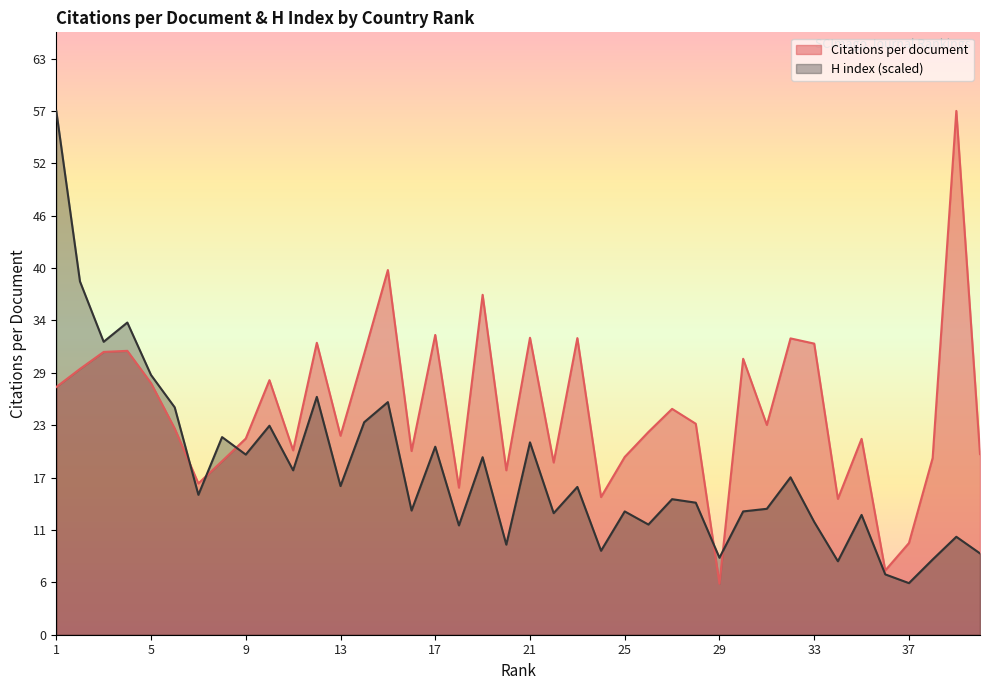

True or false: Citations per document has more than 0 points higher than both neighbors.

True